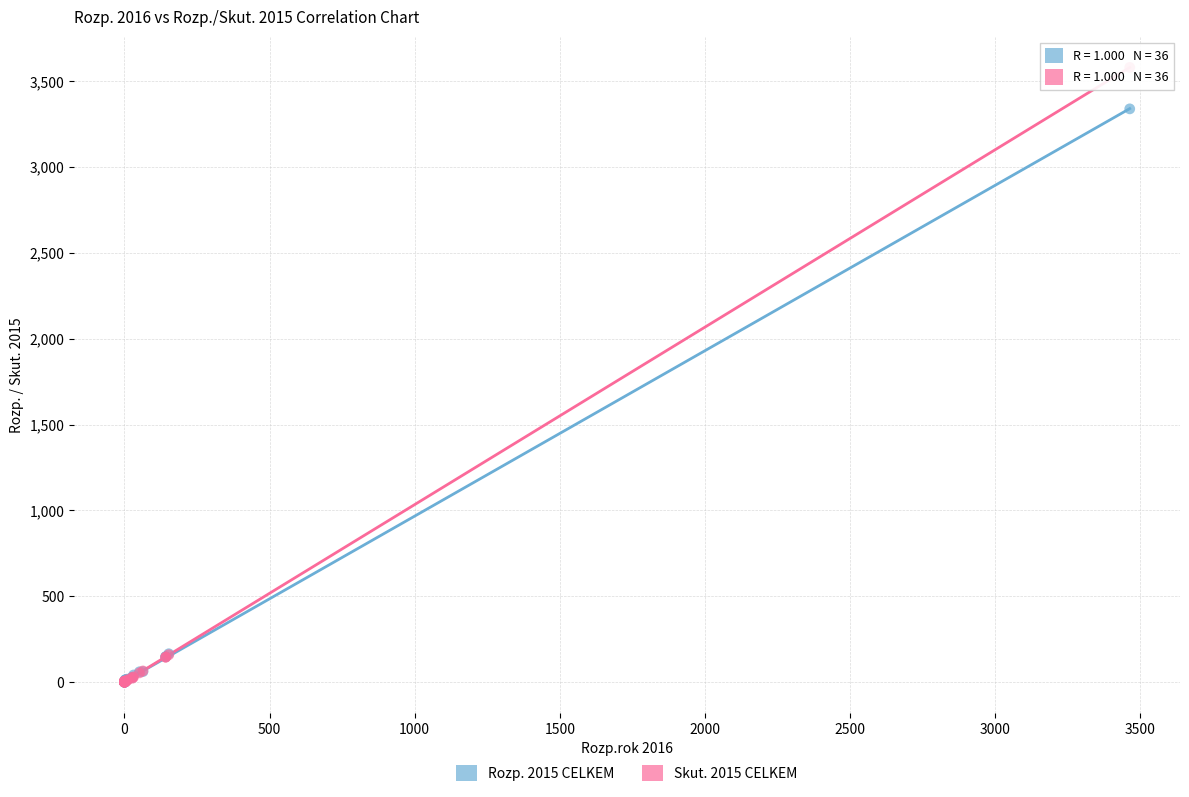

What are all the series names shown in the legend?

Rozp. 2015 CELKEM, Skut. 2015 CELKEM